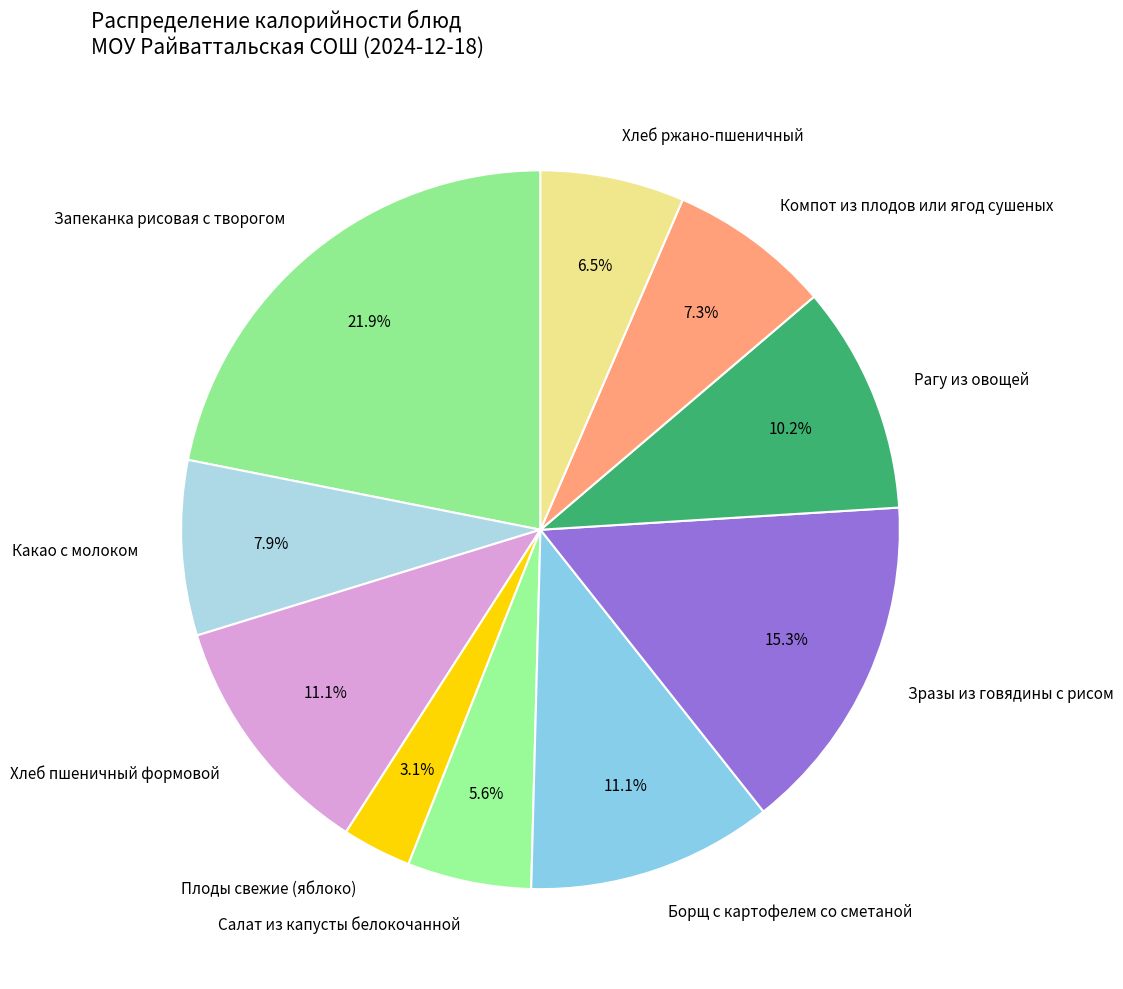

How many slices are in this pie chart?

10